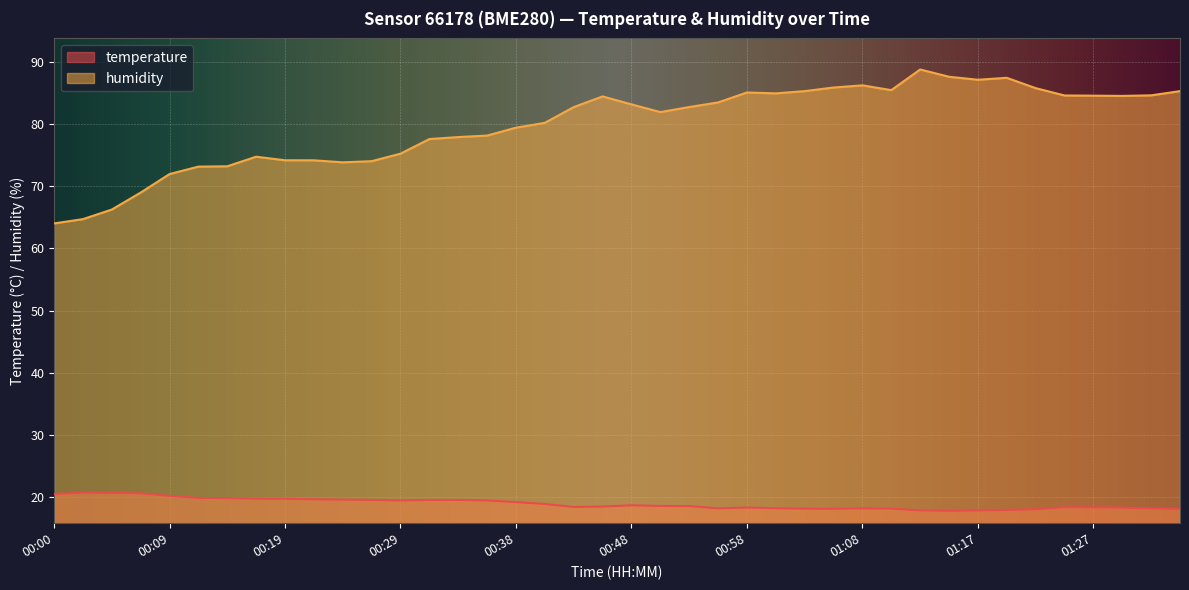

How many lines are shown in the chart?

2